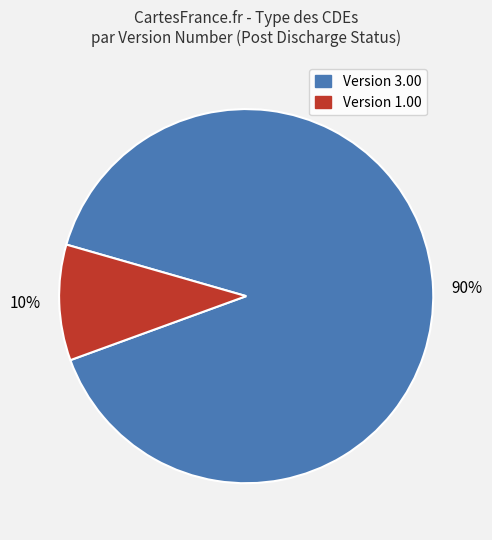

To the nearest percent, what is the difference between the largest and smallest slice percentages?

80%